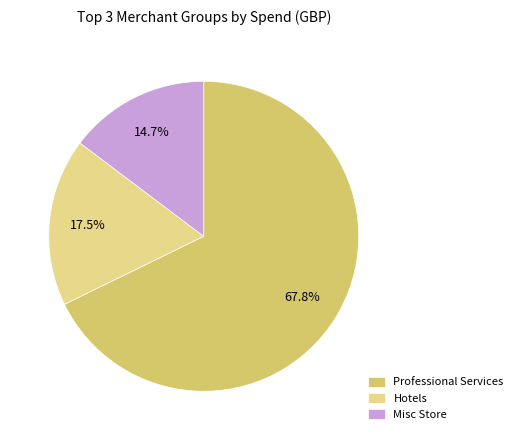

Rank the categories by value from highest to lowest.

Professional Services, Hotels, Misc Store